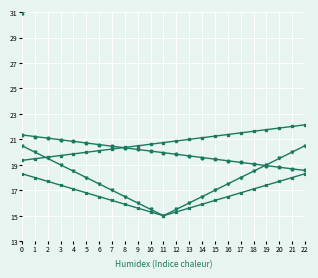

What is the average value of the col_1 series?

20.0